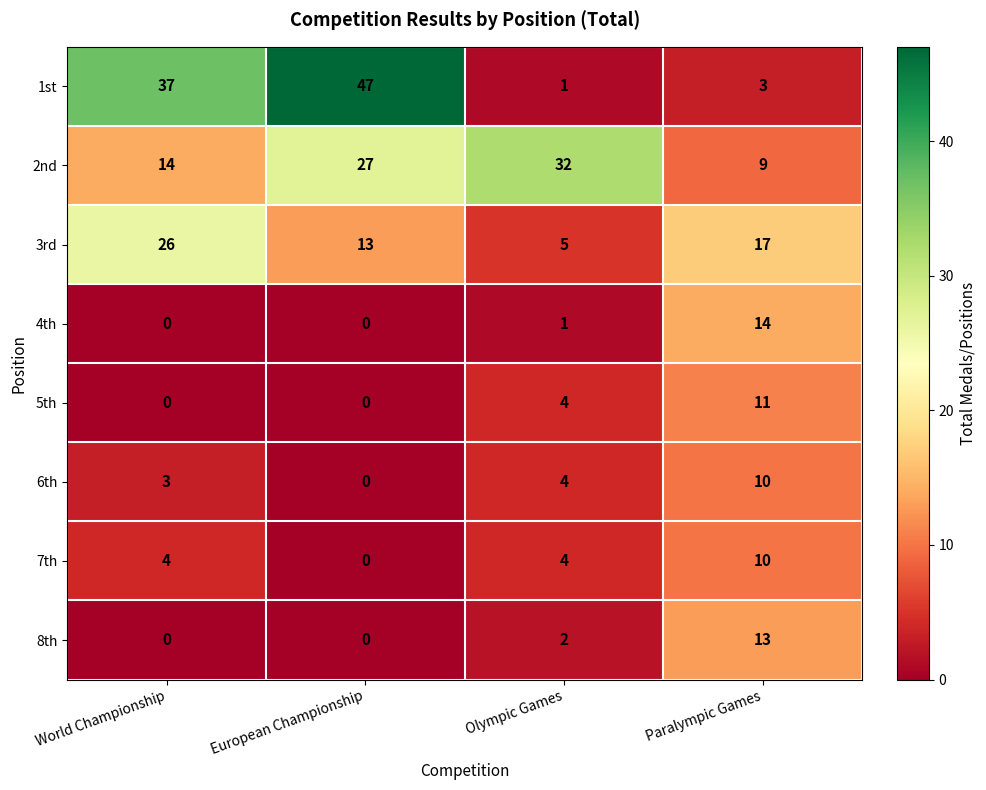

At which label does 5th reach its peak?

Paralympic Games